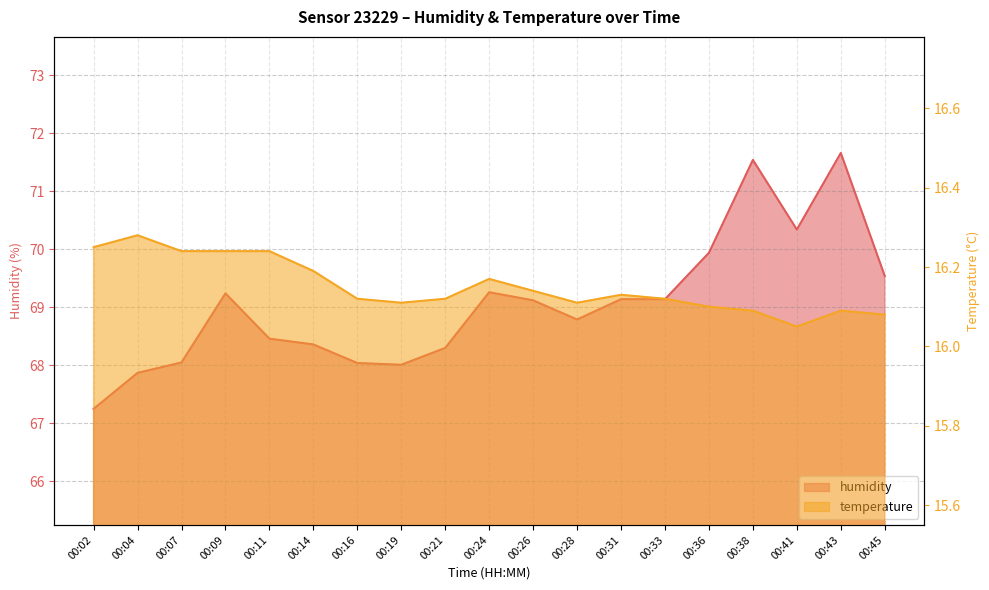

Count the number of categories in the chart.

19